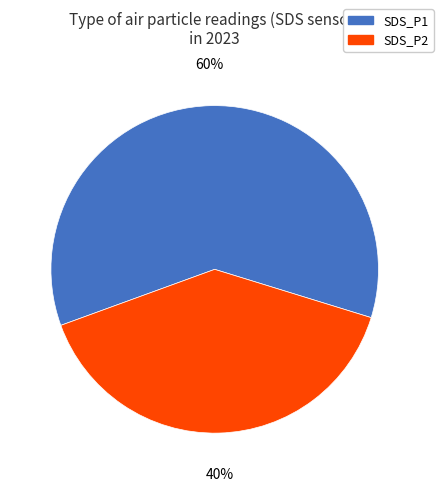

Approximately how many times larger is the value at SDS_P2 compared to SDS_P1?

0.7